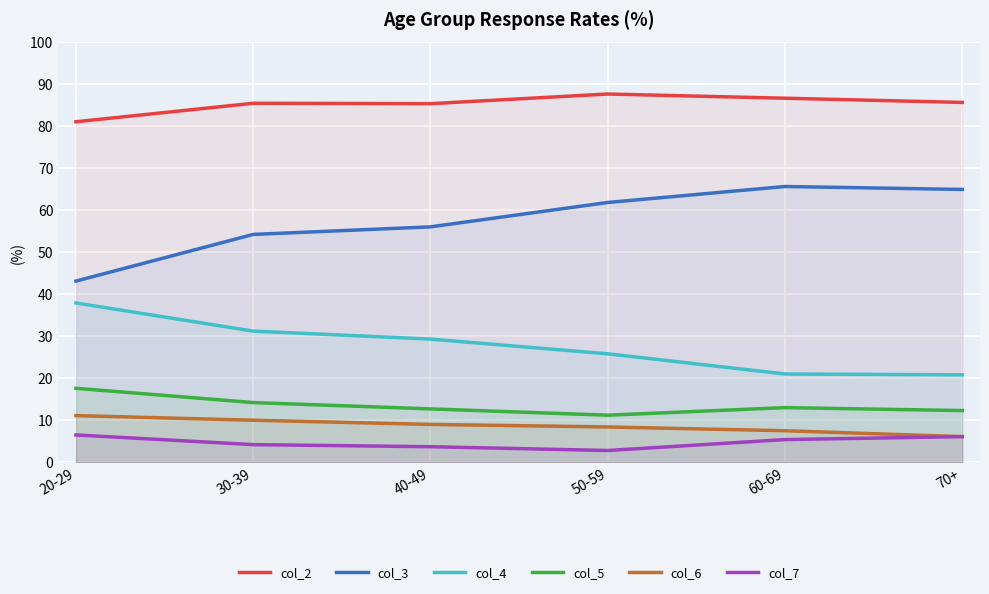

Is it true that col_3 equals 43.1 at 20-29?

True